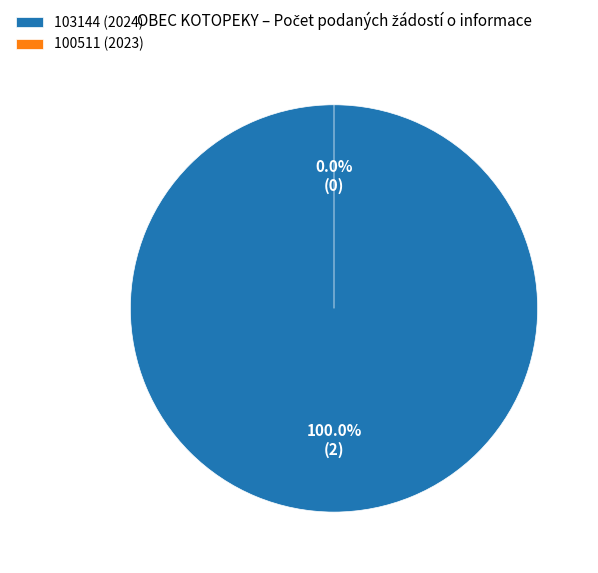

Rank the categories by value from highest to lowest.

103144 (2024), 100511 (2023)